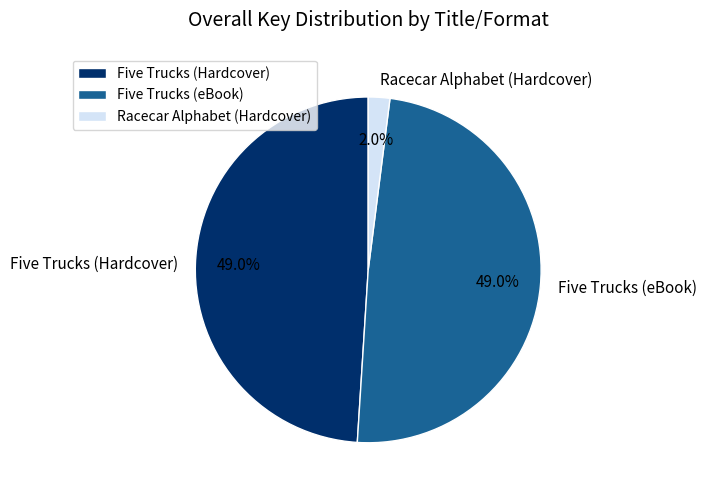

Is it true that Five Trucks (Hardcover) is 49% of the pie?

True